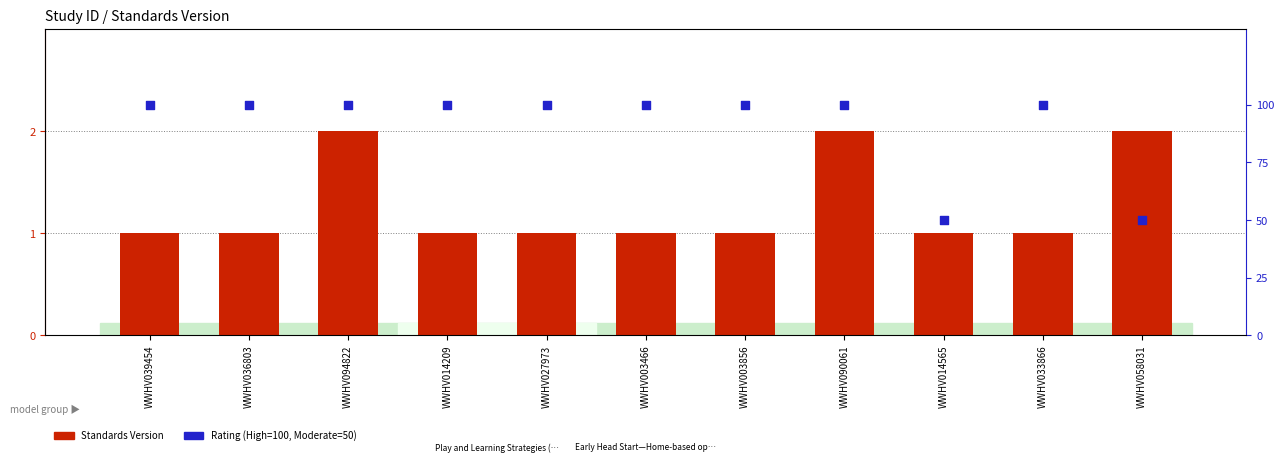

At which category is the sum across all series the highest?

WWHV094822